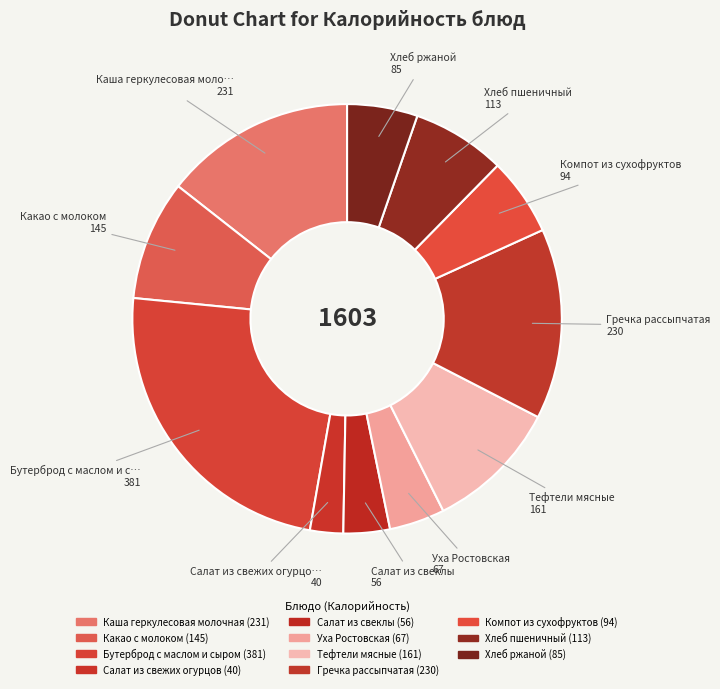

Which category has the biggest portion of the pie?

Бутерброд с маслом и сыром